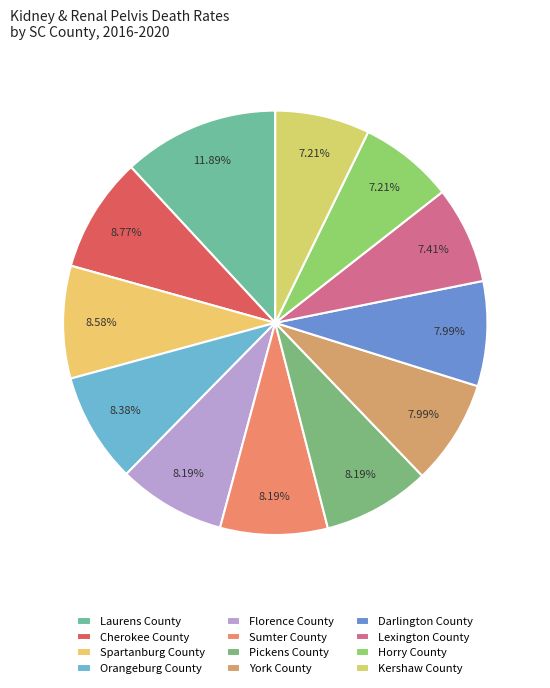

The Pickens County slice represents 3% of the pie. True or false?

False